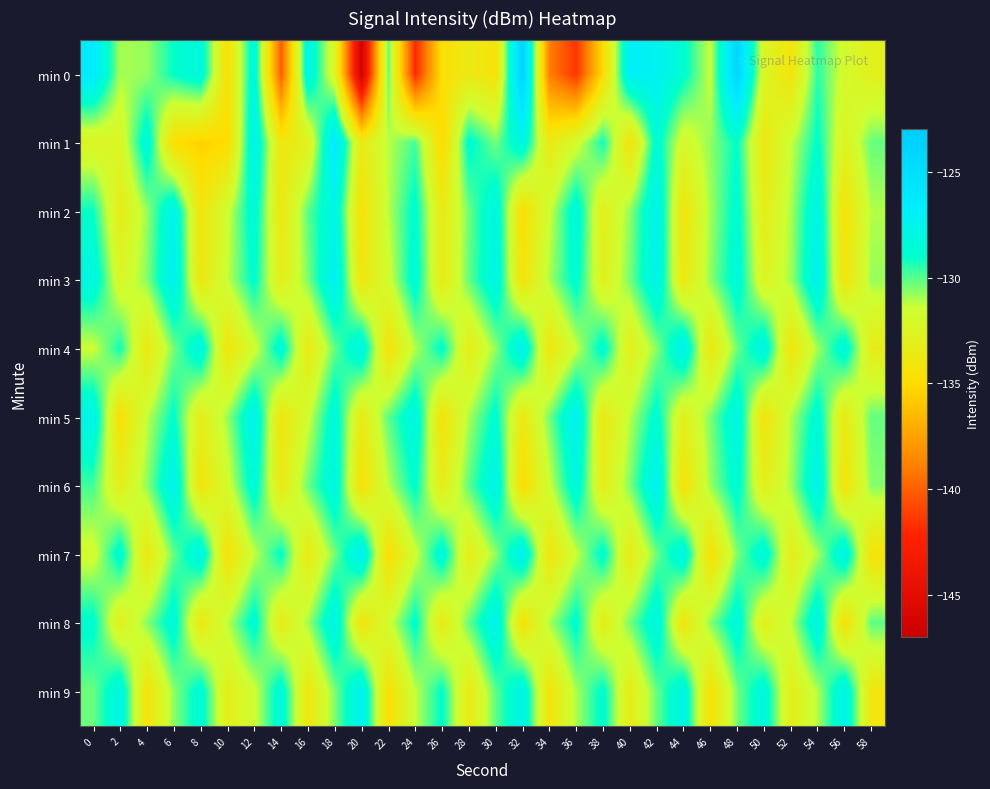

Which series has the largest range (max minus min)?

min 0